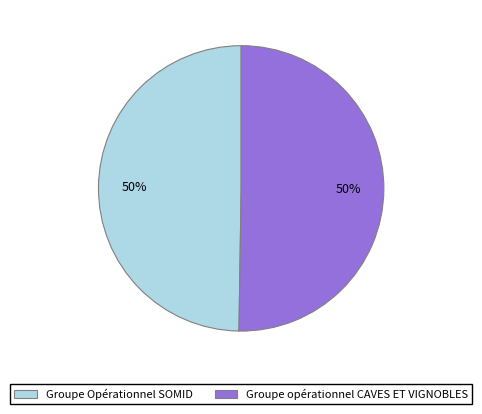

To the nearest percent, what portion does Groupe opérationnel CAVES ET VIGNOBLES represent?

50%